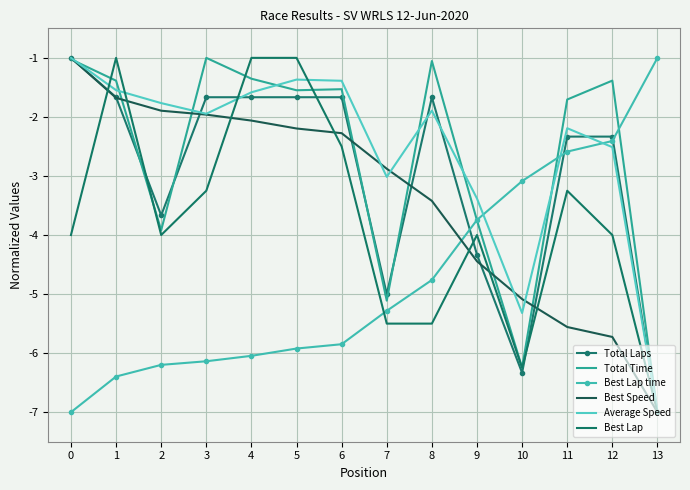

How many series are shown in this chart?

6